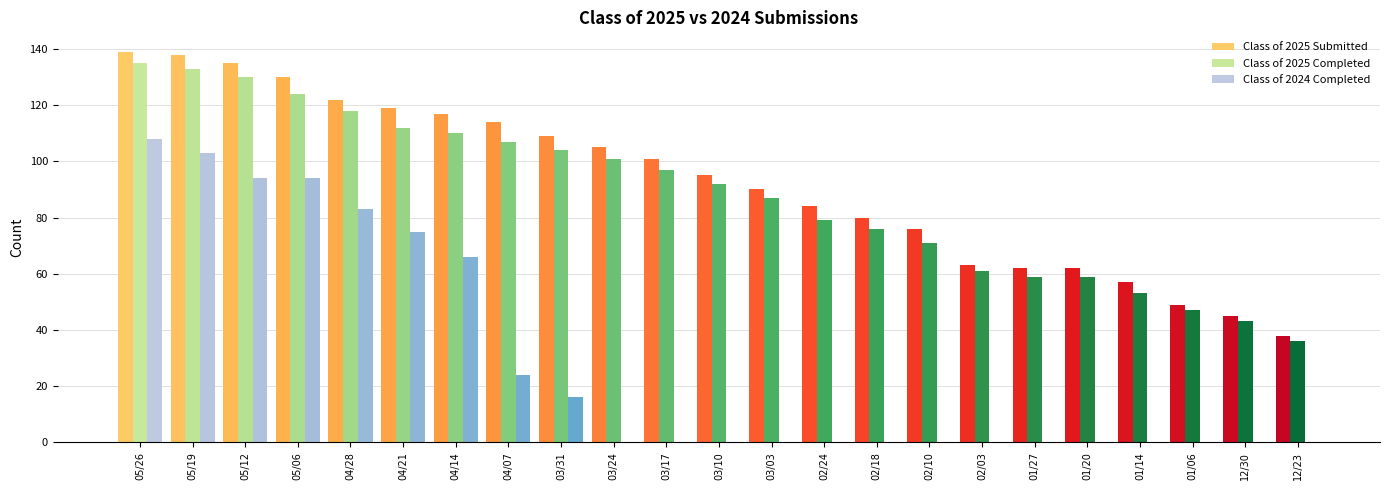

Is the value of Class of 2025 Submitted at 03/31 greater than the value of Class of 2025 Completed at 02/03?

Yes